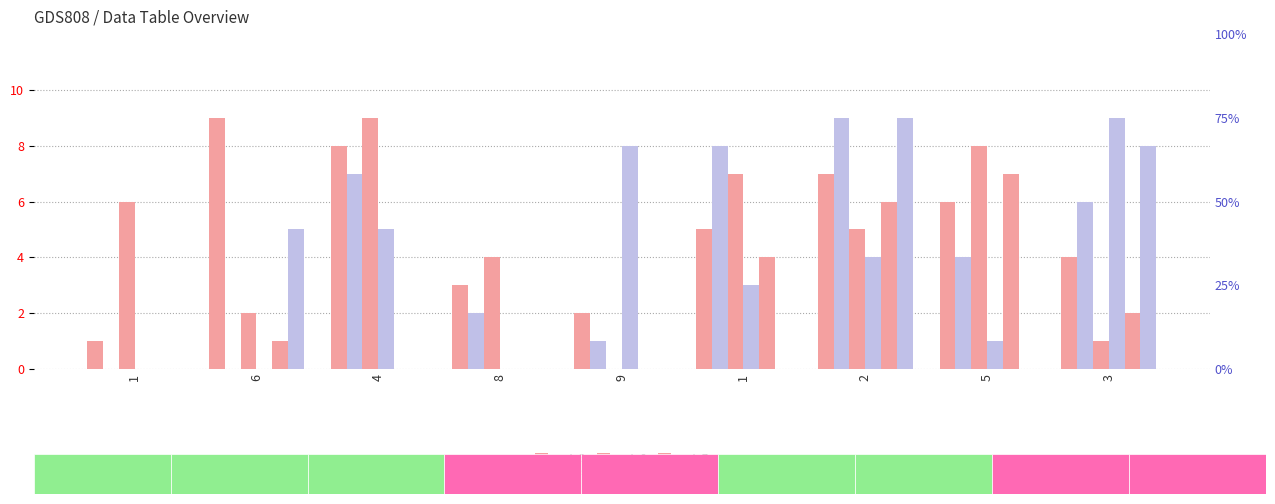

Which series has the largest range (max minus min)?

col_4